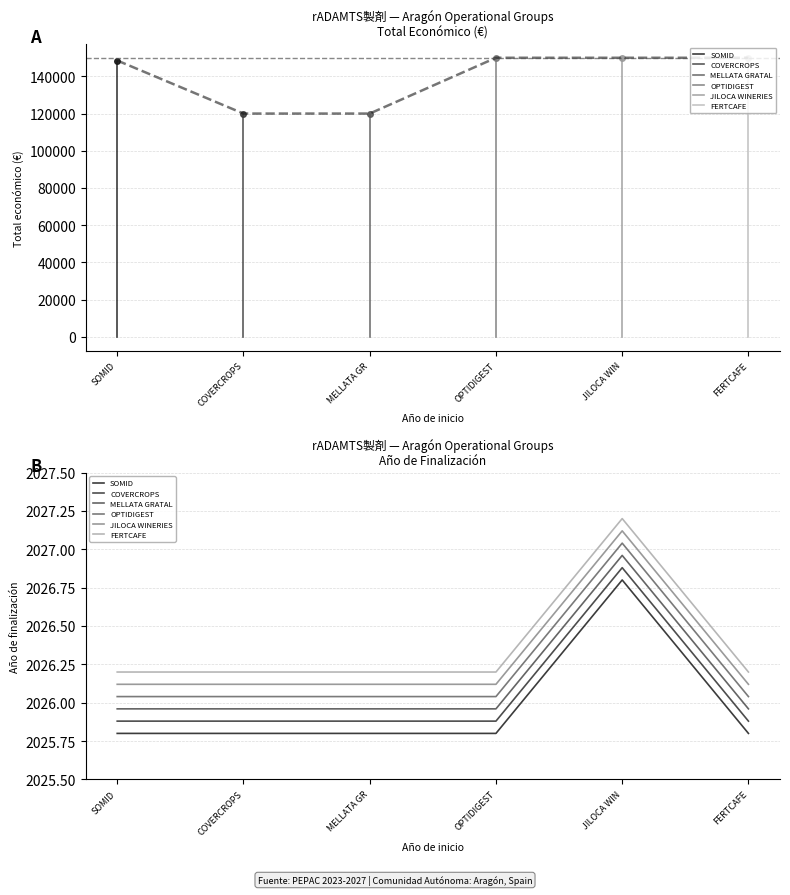

Rank the series at SOMID from lowest to highest value.

SOMID, COVERCROPS, MELLATA GRATAL, OPTIDIGEST, JILOCA WINERIES, FERTCAFE